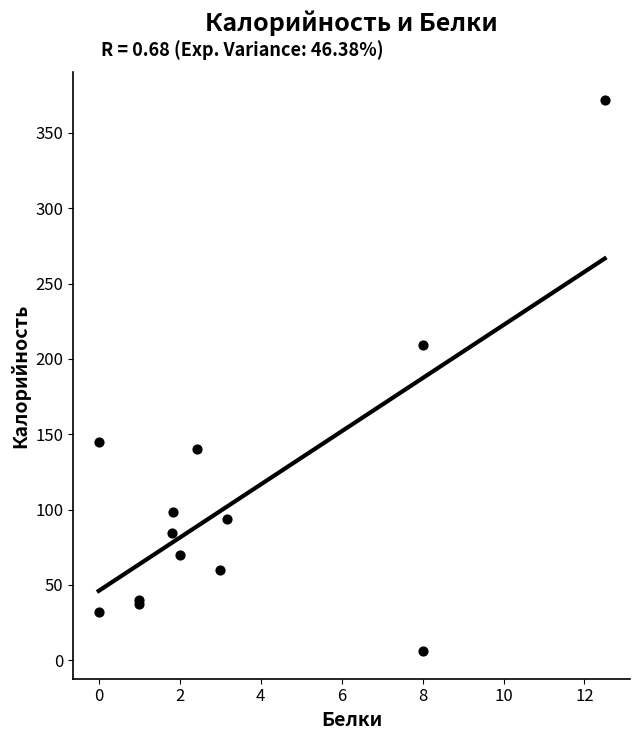

What Y value in the scatter plot is closest to 189?

209.0